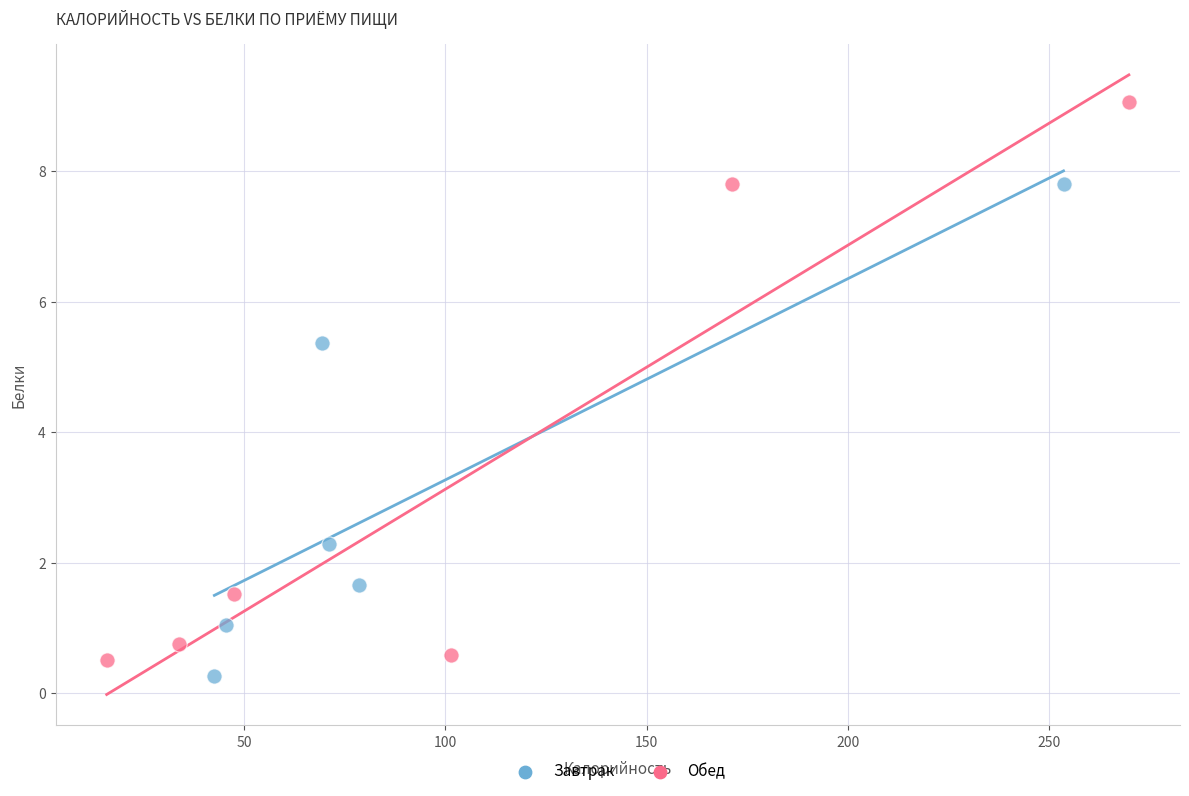

Which series reaches the minimum Y coordinate?

Завтрак